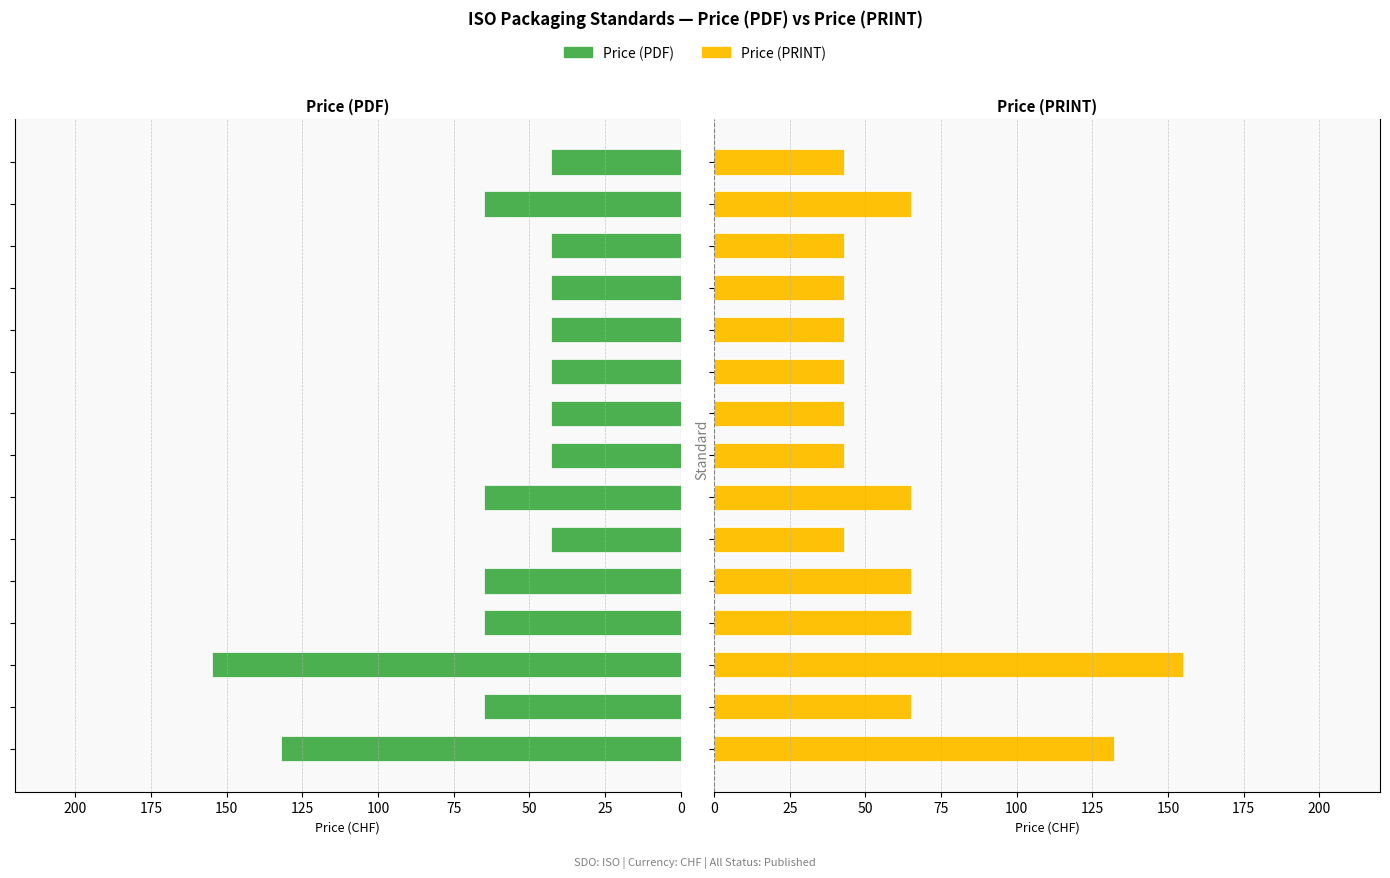

What are all the series names shown in the legend?

Price (PDF), Price (PRINT)